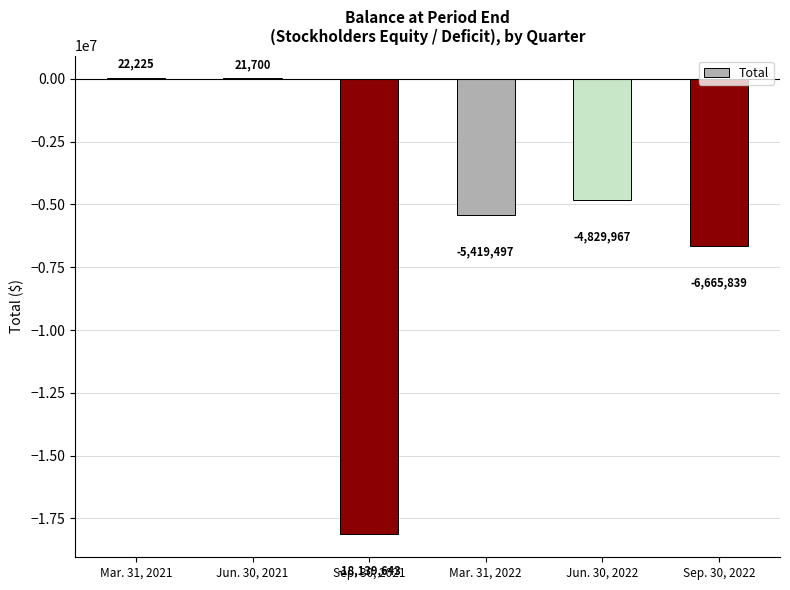

How many data points does each series have?

6